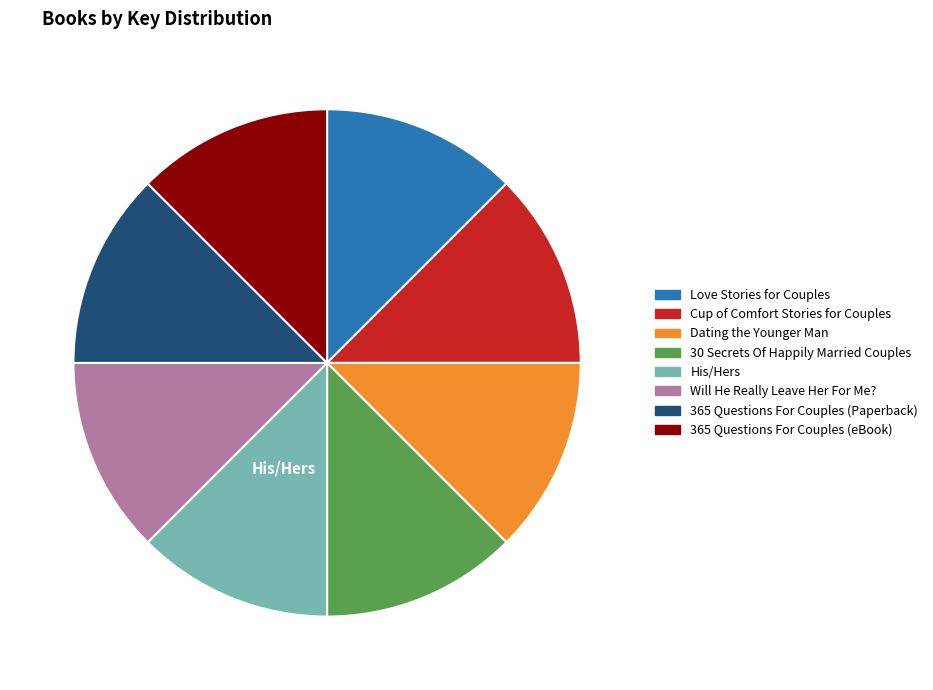

Approximately how many times larger is the value at 365 Questions For Couples (Paperback) compared to Dating the Younger Man?

1.0